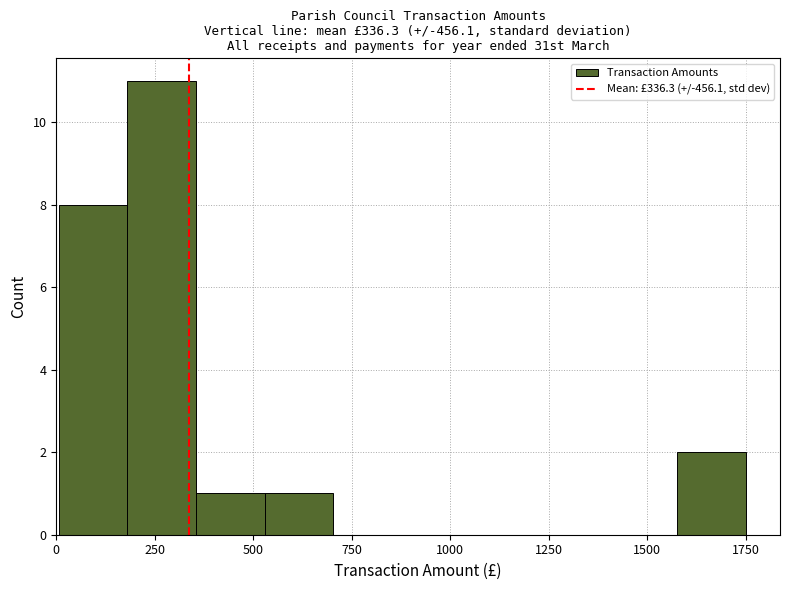

Around what value on the x-axis is the tallest bar? Give the approximate position of its centre, as read against the axis.

250